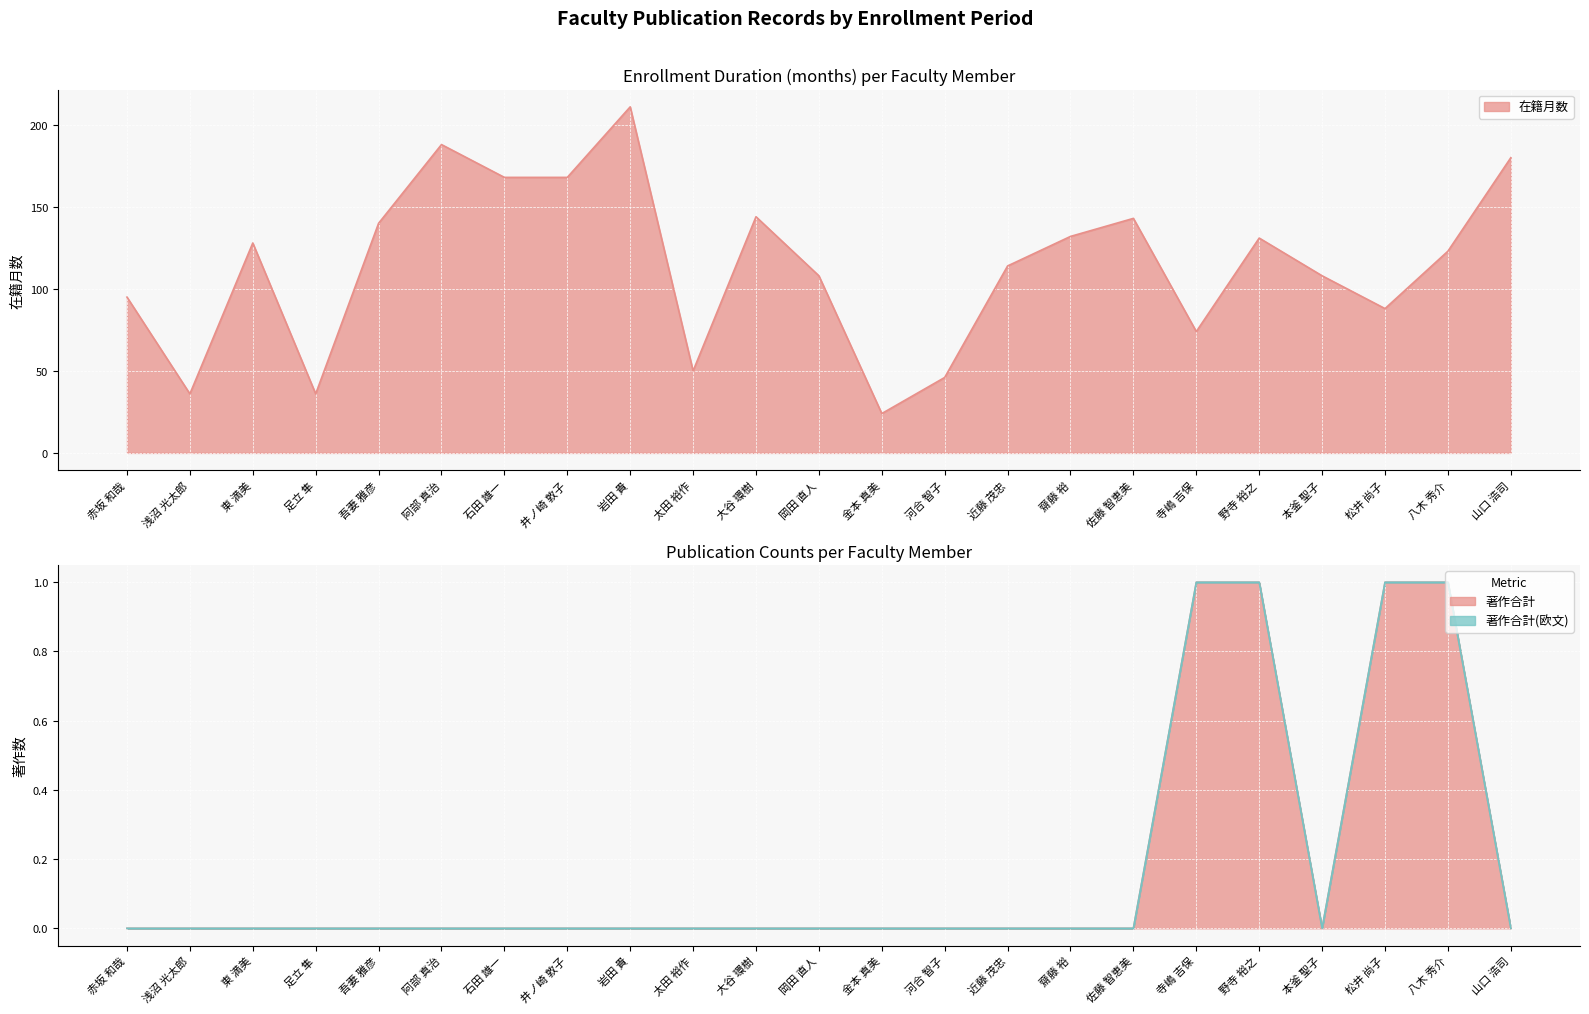

Between 近藤 茂忠 and 赤坂 和哉, which is larger?

近藤 茂忠